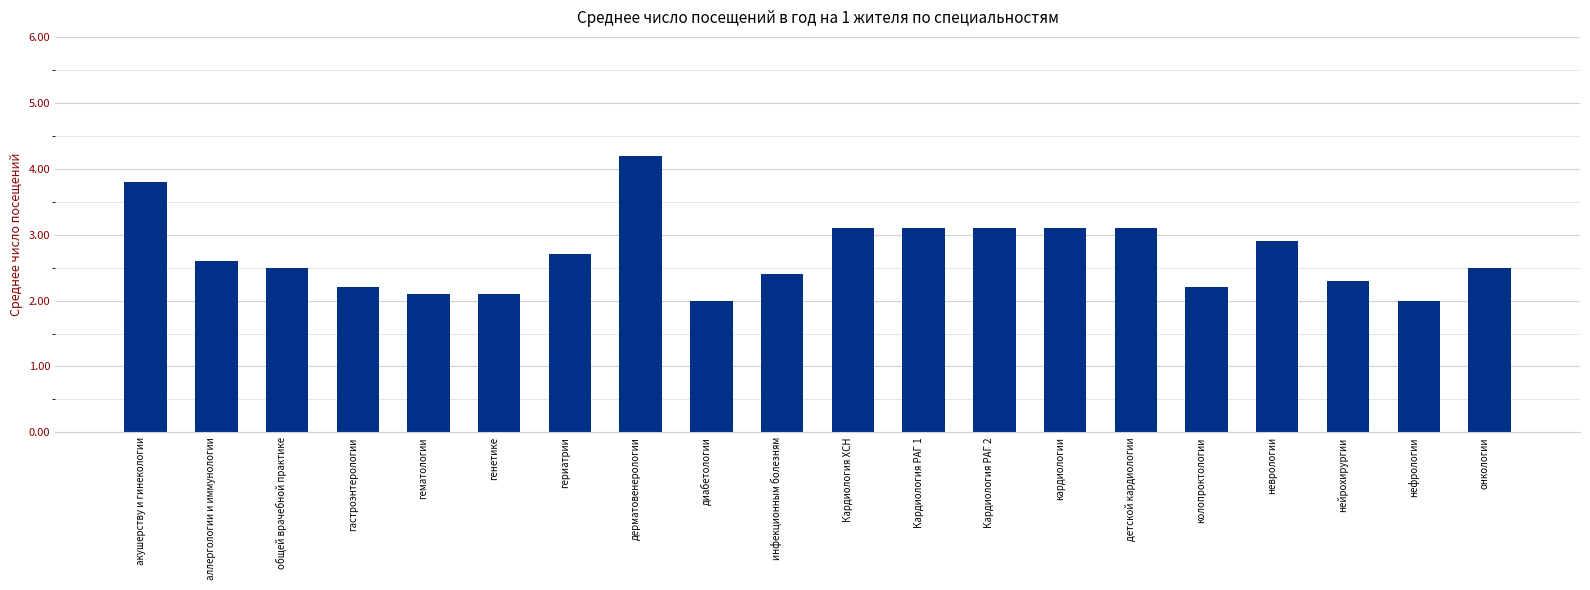

True or false: the data shows 1.6 at акушерству и гинекологии.

False